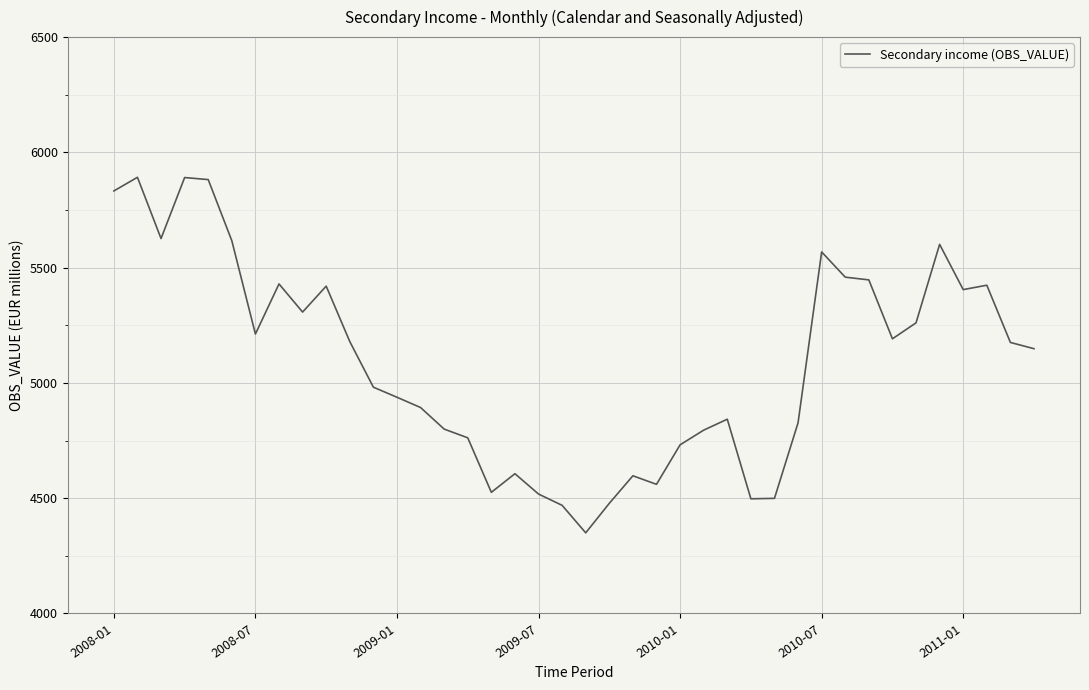

How many lines are shown in the chart?

1